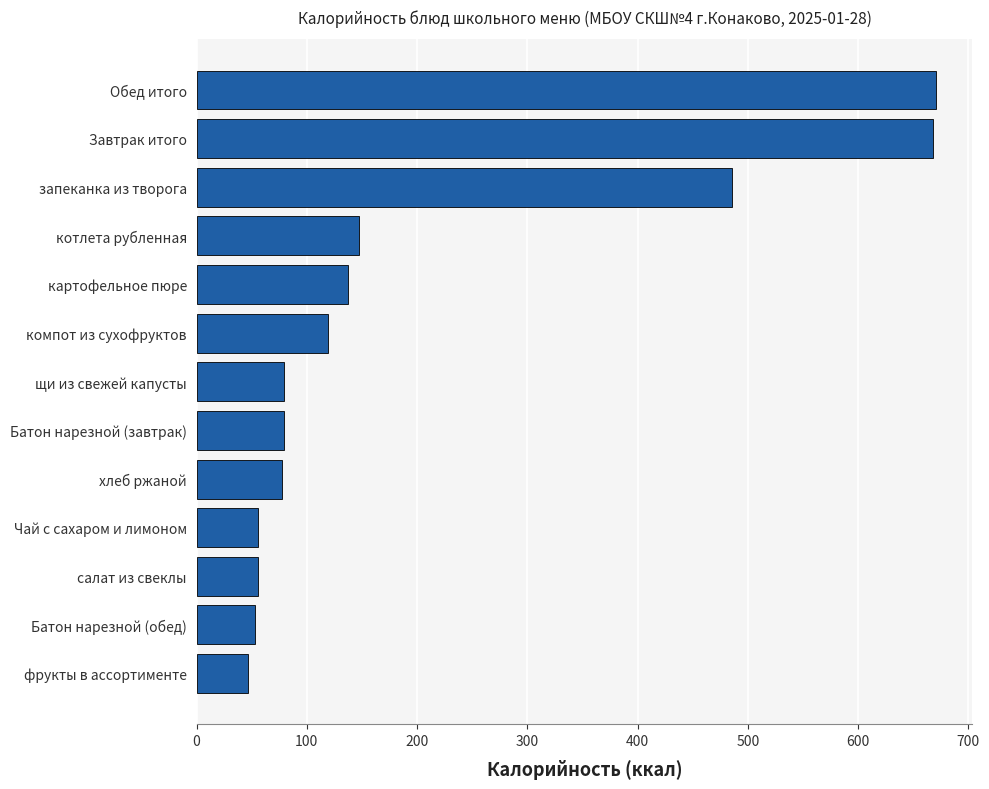

What is the change in value from салат из свеклы to Батон нарезной (завтрак)?

+23.5